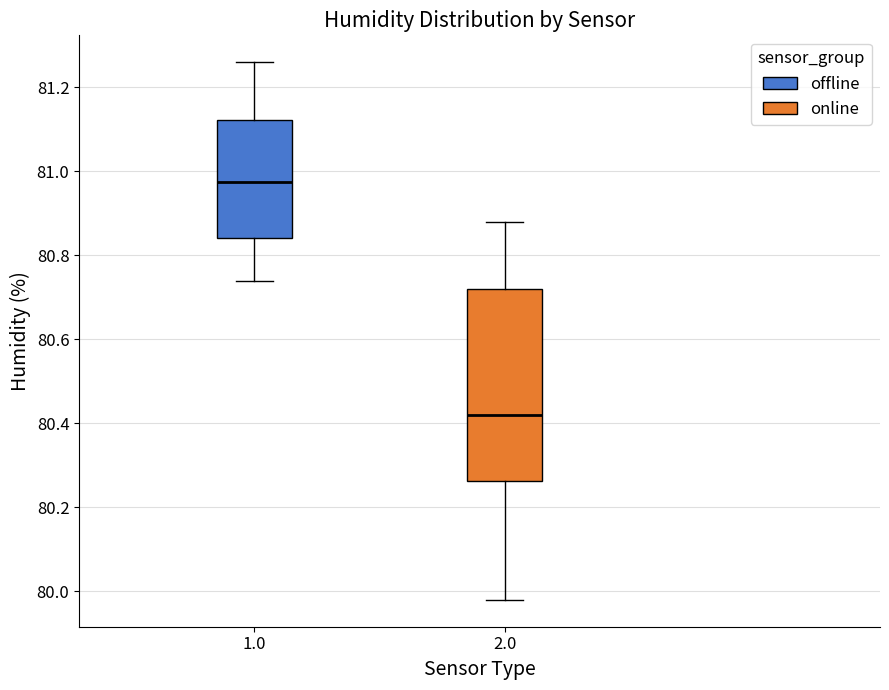

Which box's median line is the lowest?

2.0